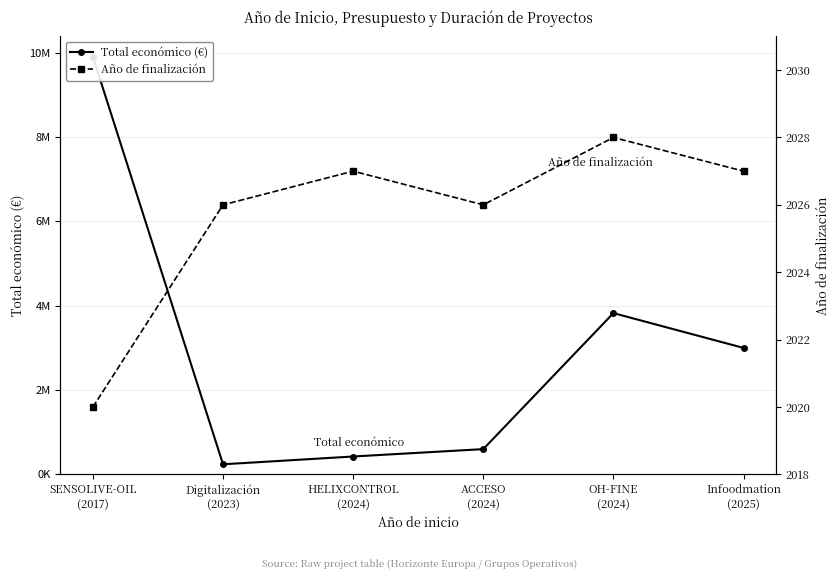

How many data points in Total económico (€) are less than 2998444?

3